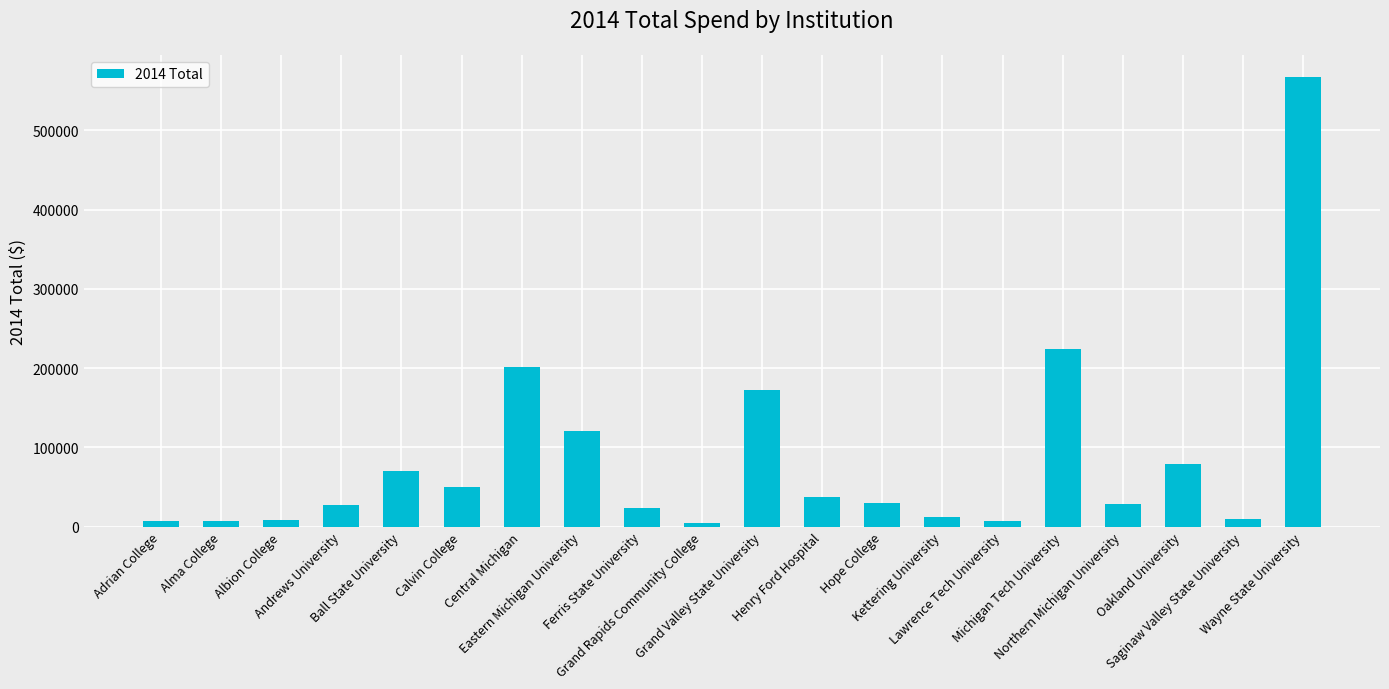

What is the label of the 17th bar from the right?

Andrews University